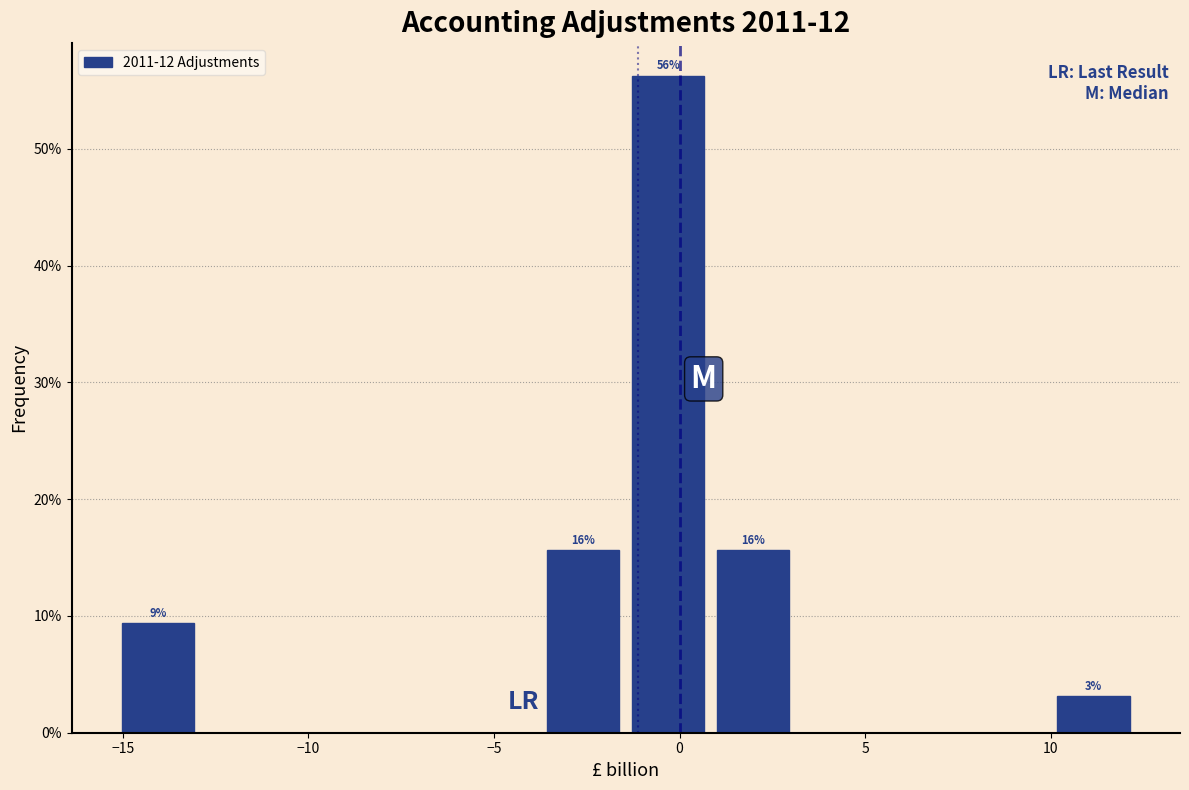

Which range on the x-axis has the tallest bar?

-1.5 to 1.0